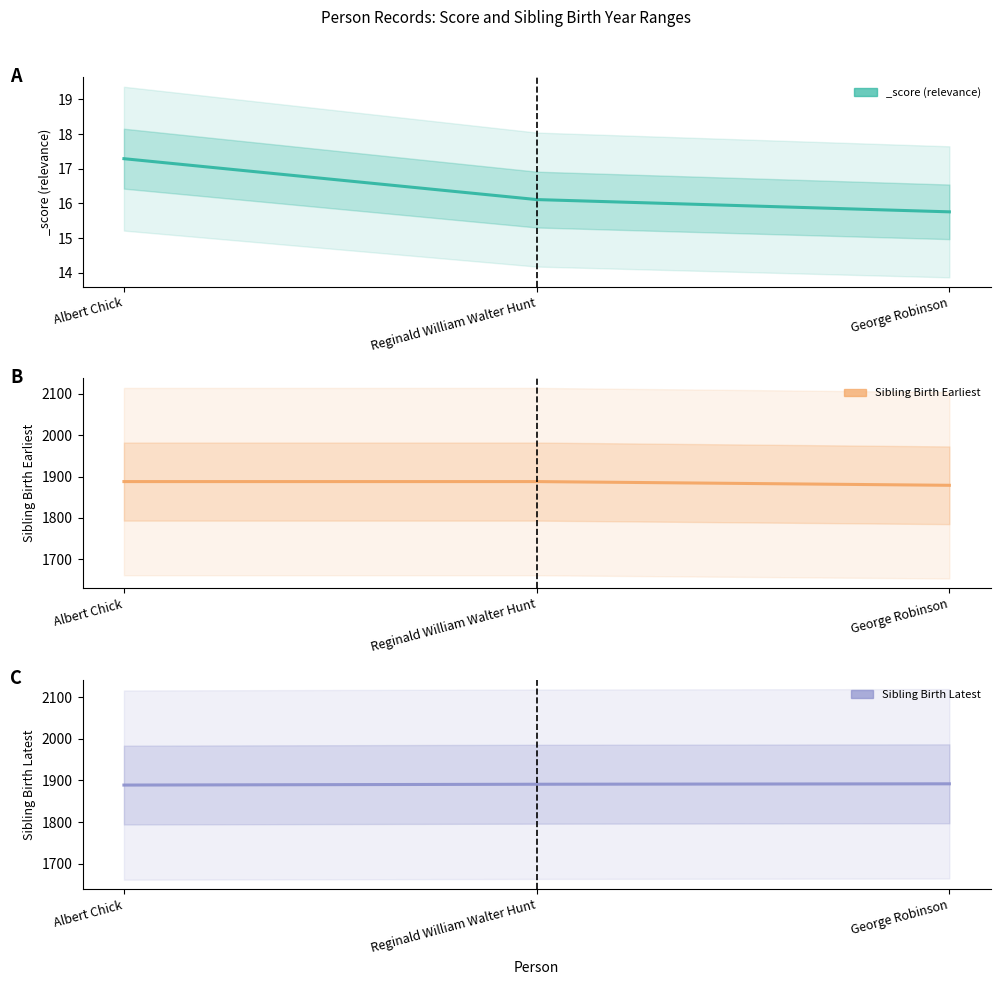

List the labels in order of Sibling Birth Latest value, smallest first.

Albert Chick, Reginald William Walter Hunt, George Robinson